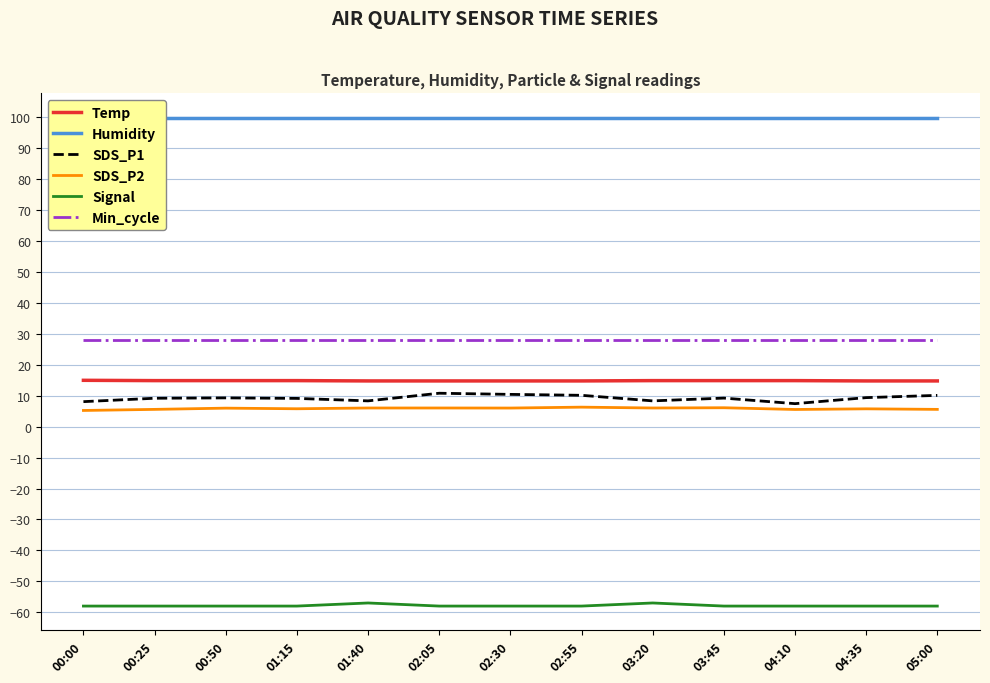

True or false: Humidity has more than 1 points higher than both neighbors.

False